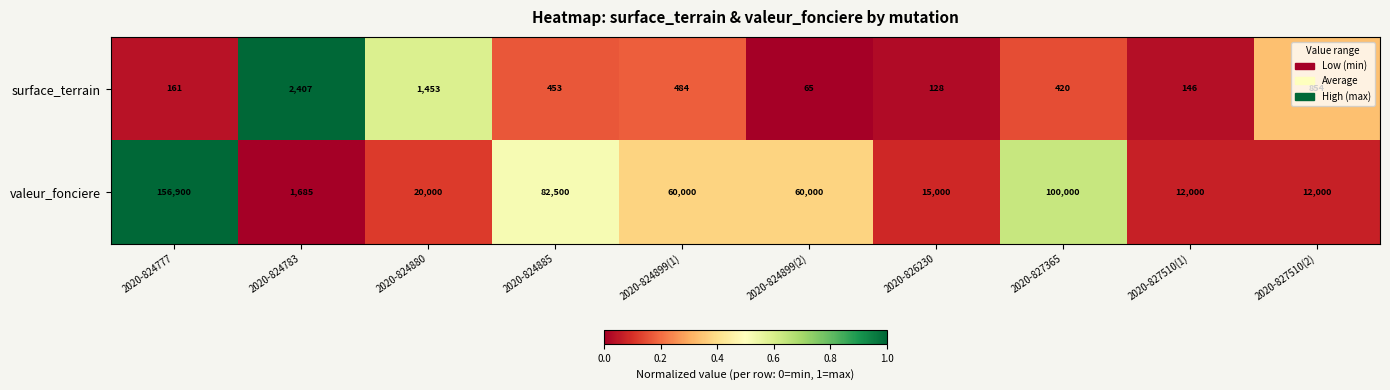

What is the minimum value shown in the chart?

65